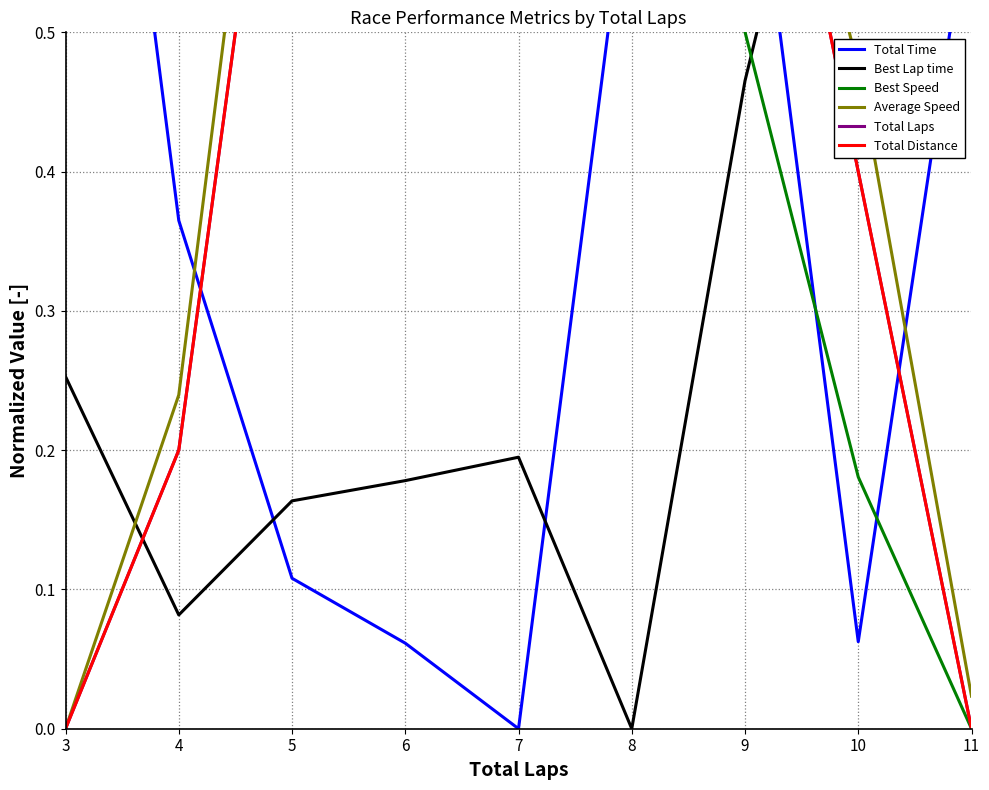

What is the value of the Best Lap time point at the 5th from the left?

0.2